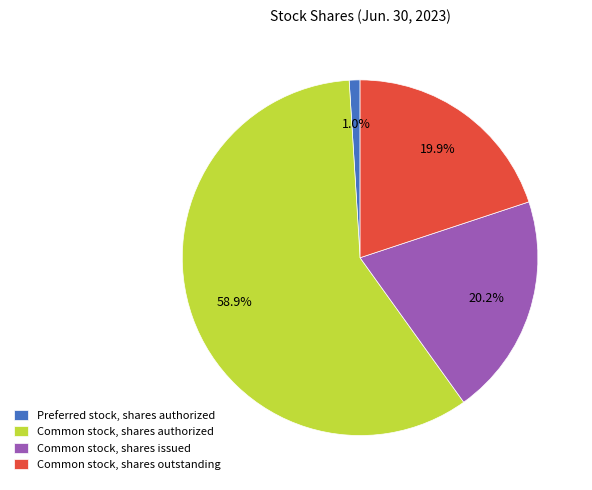

The Common stock, shares authorized slice represents 59% of the pie. True or false?

True